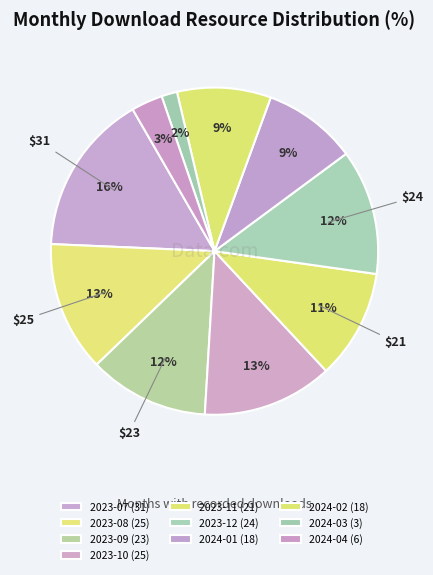

What percentage is the 2023-09 slice, to the nearest percent?

12%